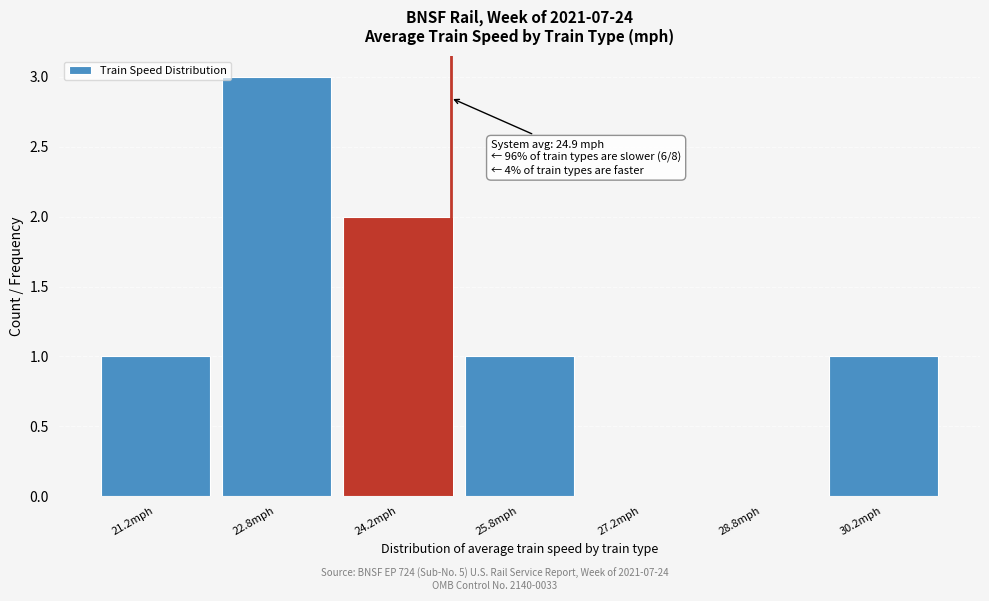

Which range on the x-axis has the tallest bar?

22.0 to 23.5